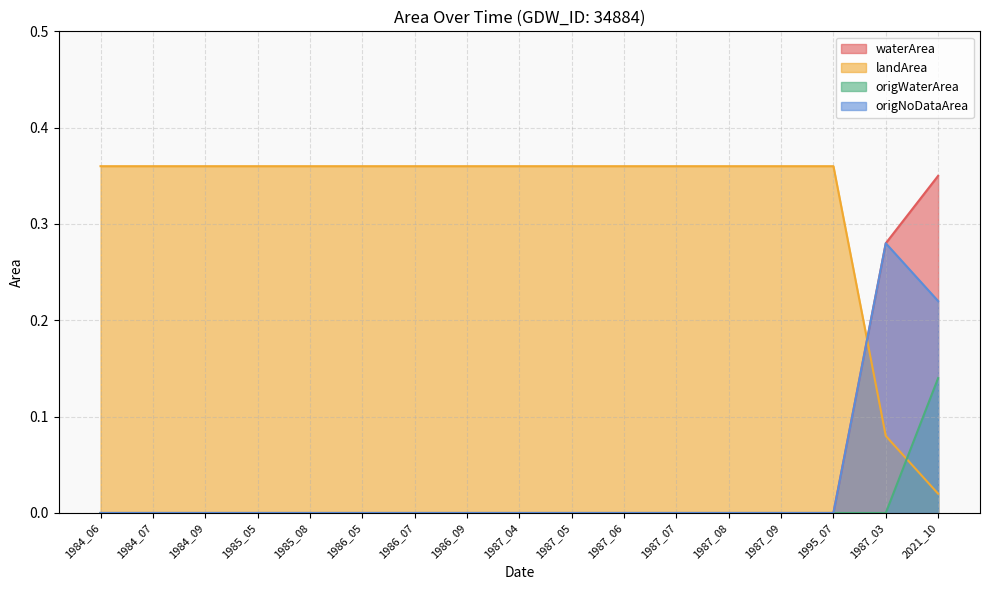

What is the total value across all series at 1986_07?

0.4